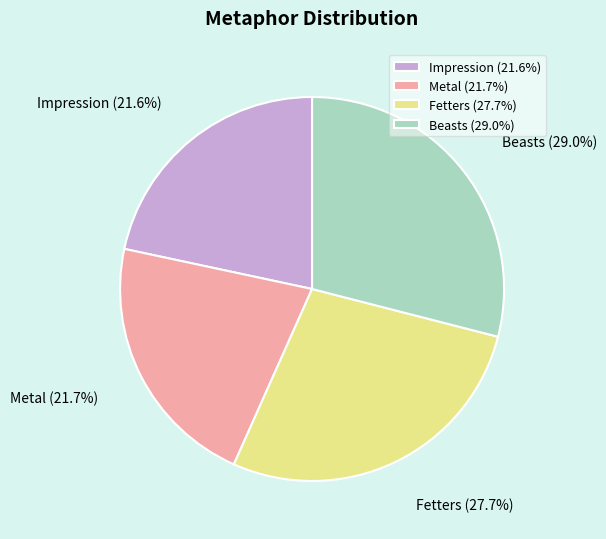

To the nearest percent, what portion does Metal represent?

22%